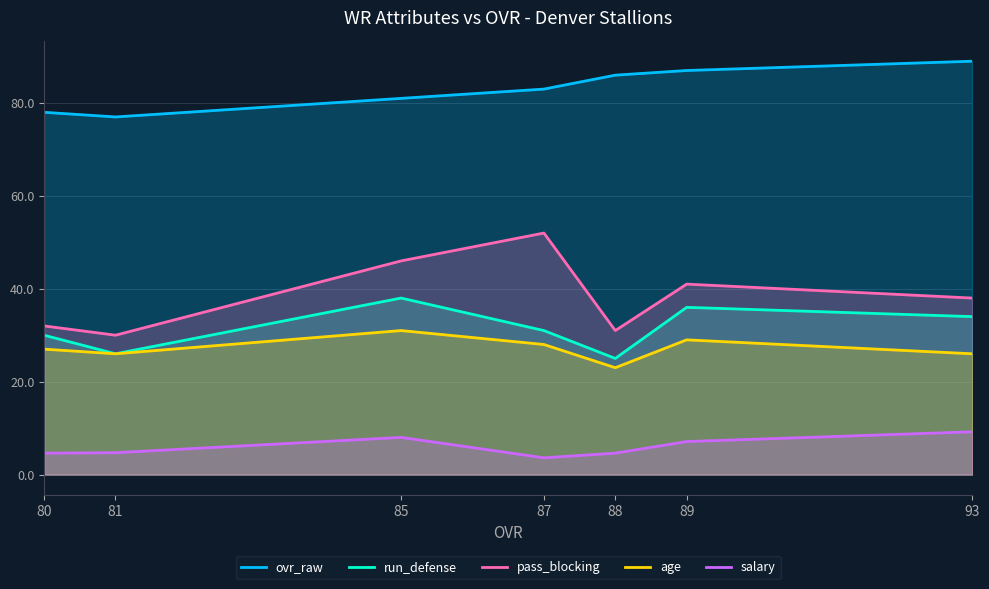

How many interior local peaks does the age series have?

2